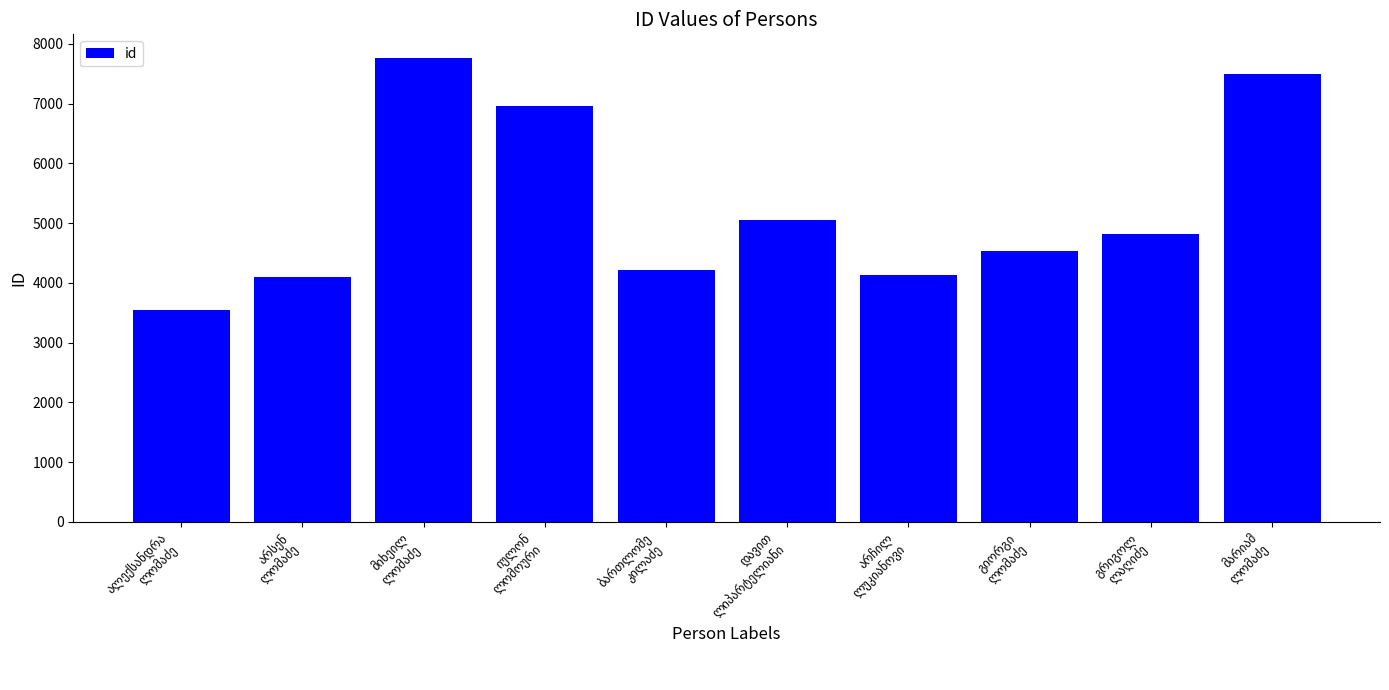

What is the smallest value displayed?

3551